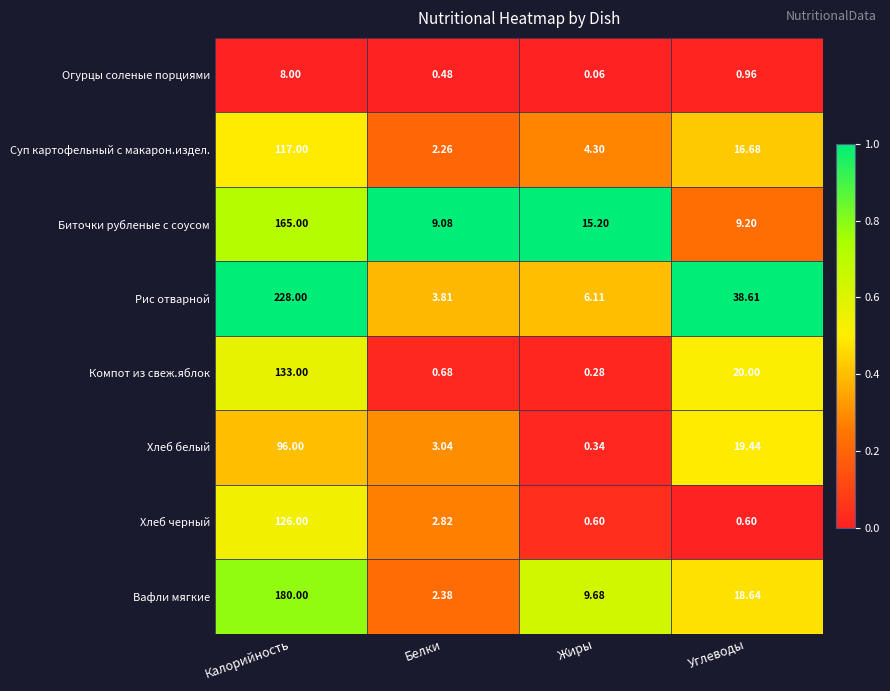

Which series has the largest total across all categories?

Рис отварной